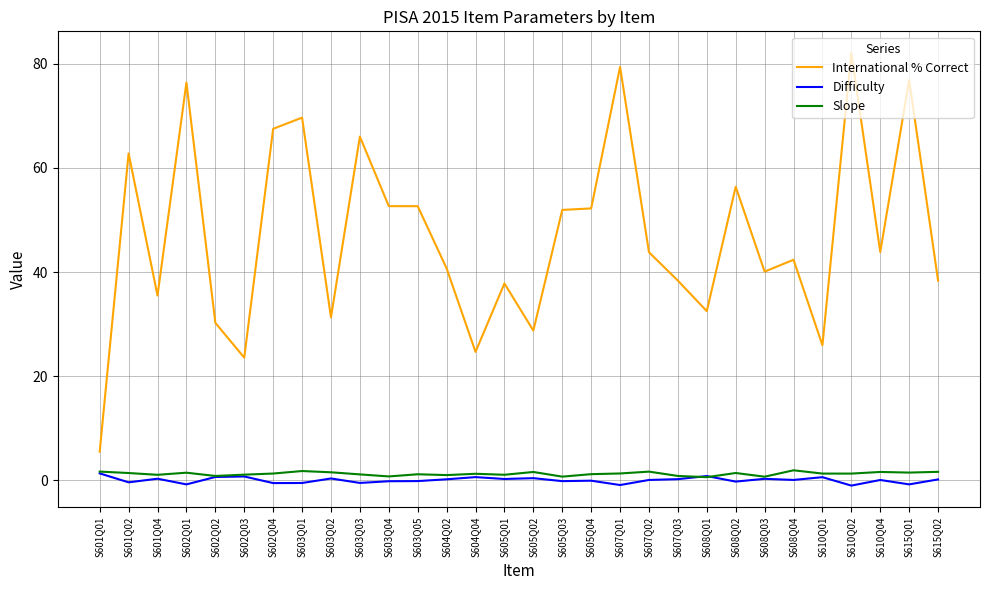

What position from the right is S610Q01?

5